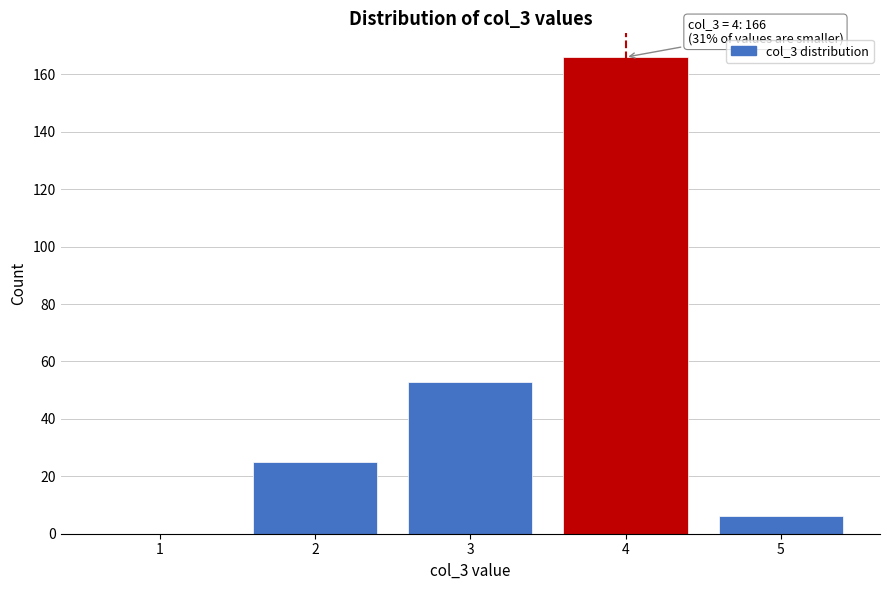

Reading left to right, what are all the values shown in this chart?

1=0	2=25	3=53	4=166	5=6